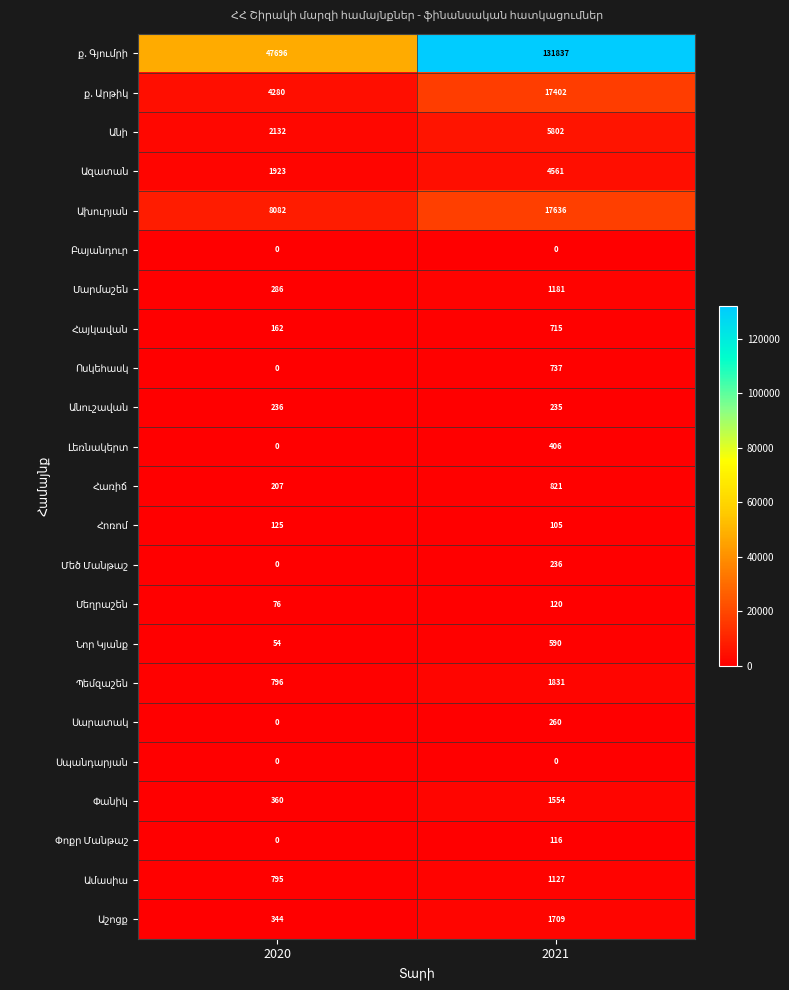

At which category is the sum across all series the highest?

2021